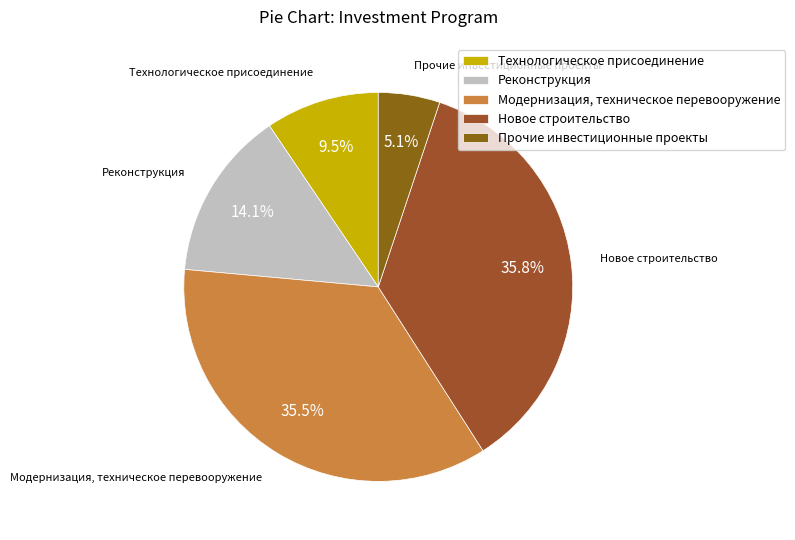

Which has a higher value, Технологическое присоединение or Прочие инвестиционные проекты?

Технологическое присоединение